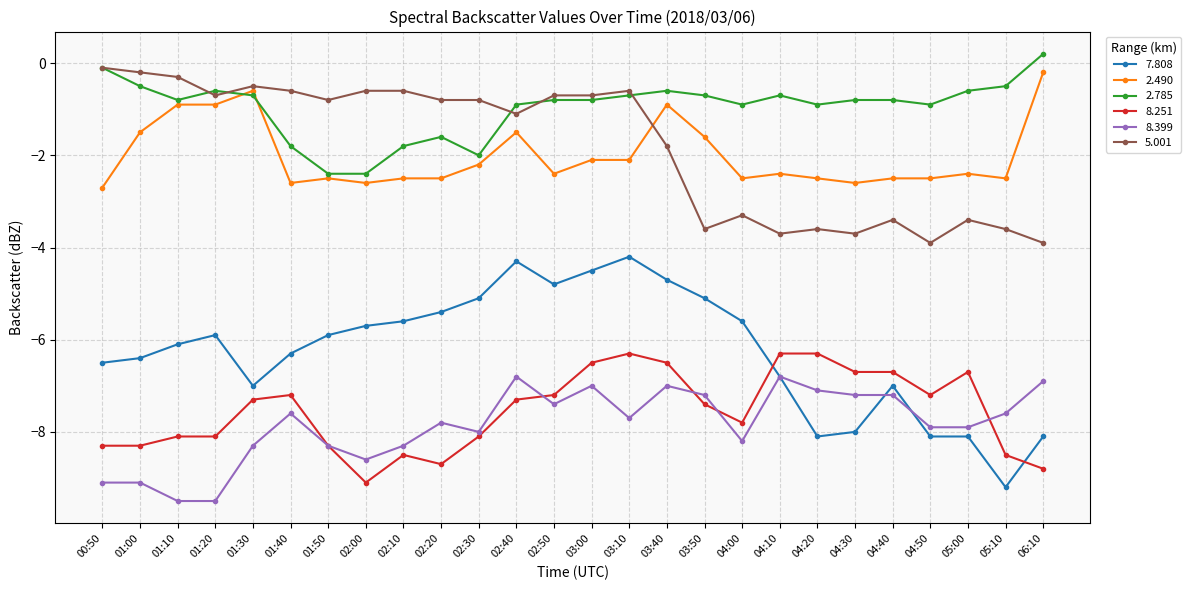

True or false: 8.399 has more than 1 points higher than both neighbors.

True